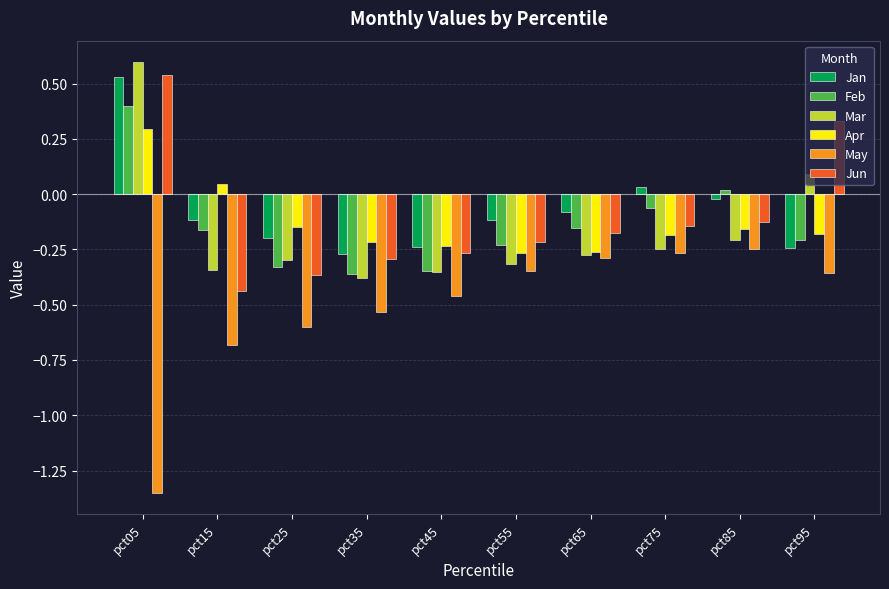

At which category does the chart reach its minimum across all series?

pct05